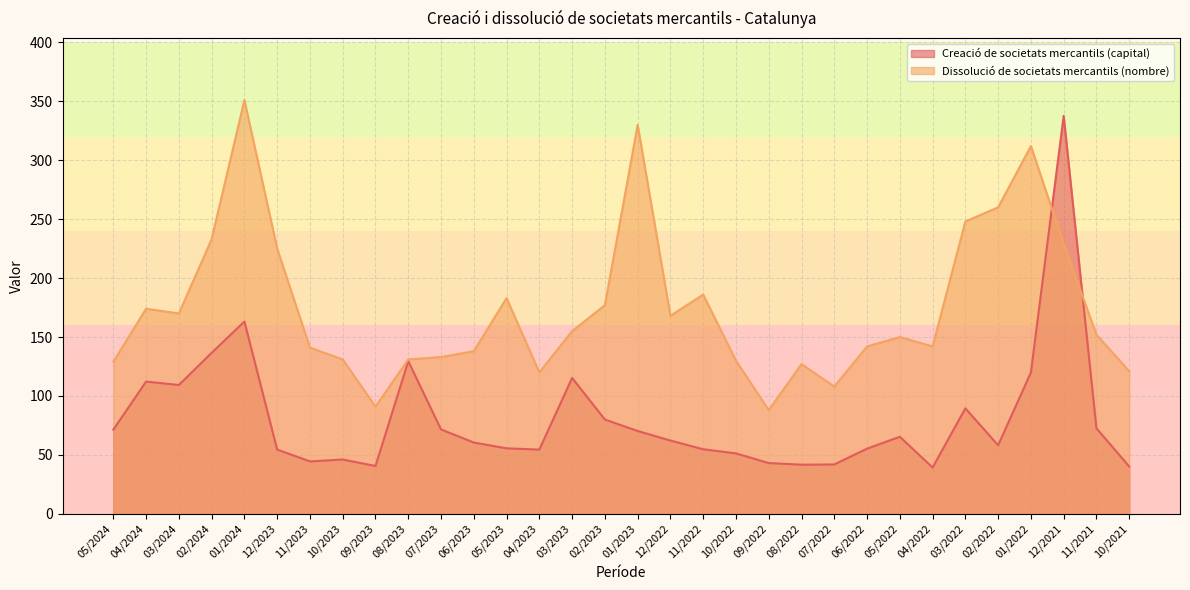

Which series changed the most between 10/2023 and 09/2023?

Dissolució de societats mercantils (nombre)